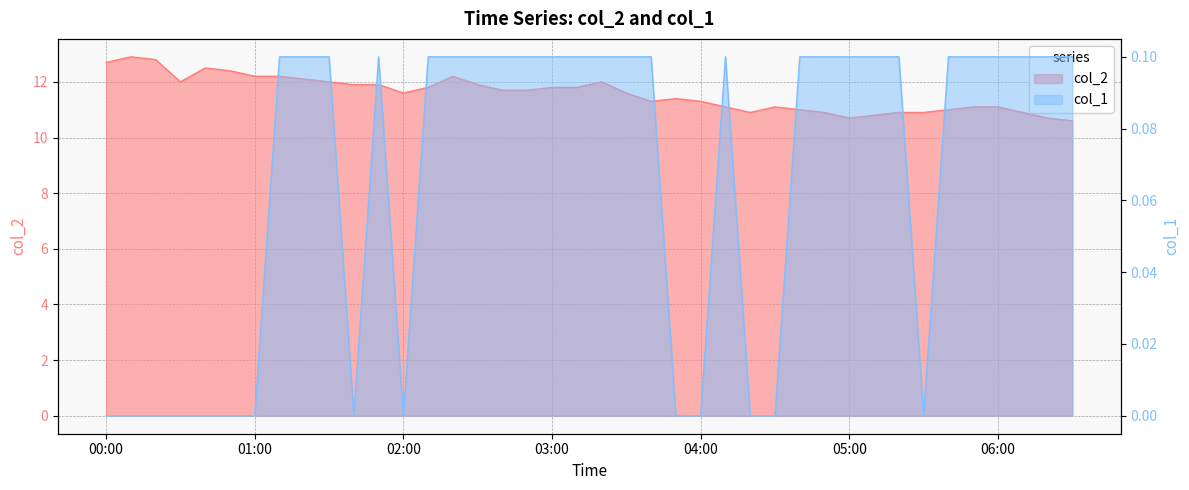

At which category is the sum across all series the highest?

2022/11/30 00:10